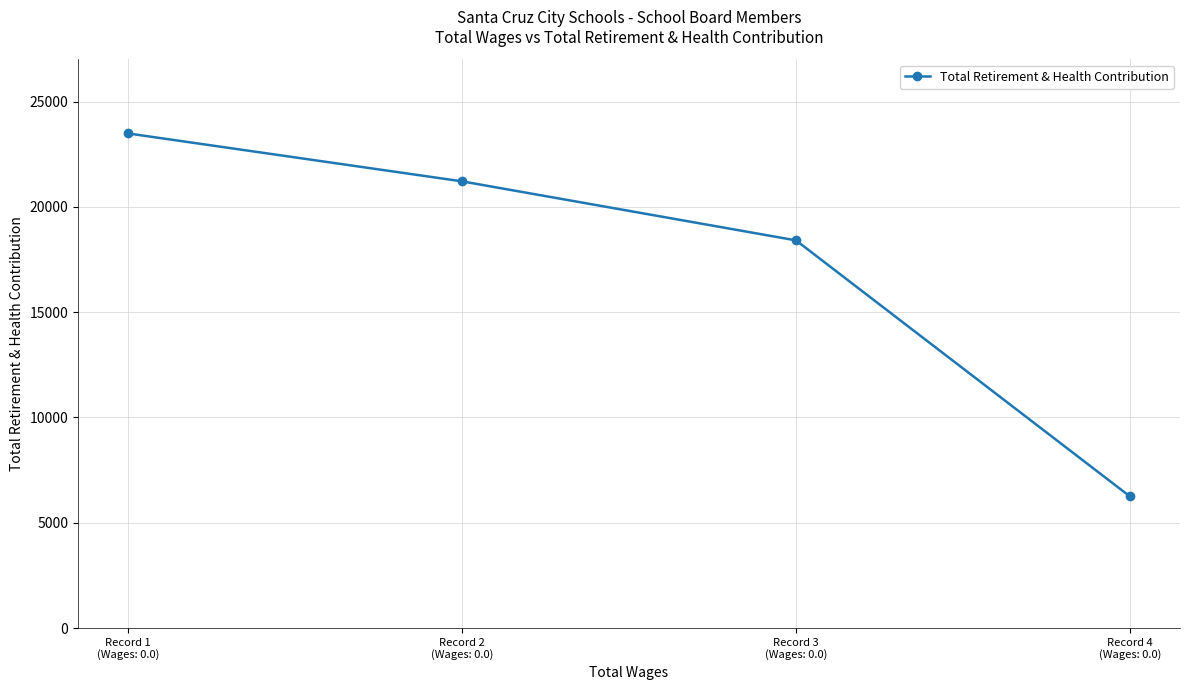

At which category does the chart reach its peak across all series?

Record 1
(Wages: 0.0)